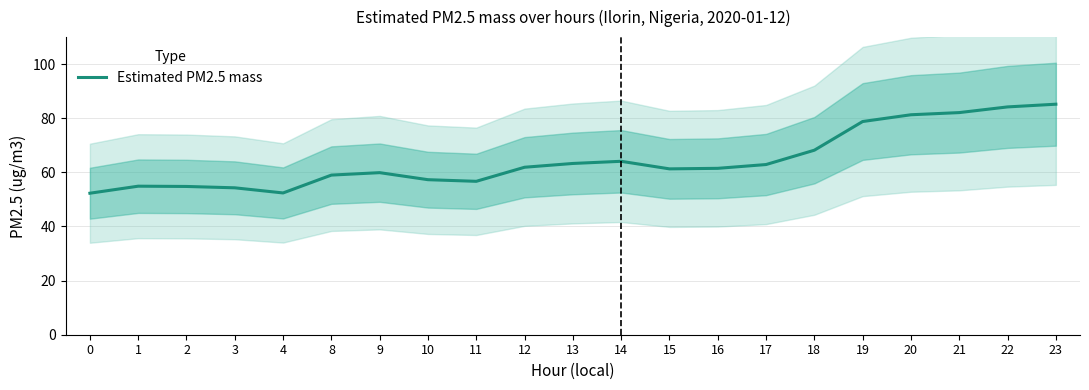

Which has a higher value, 19 or 10?

19